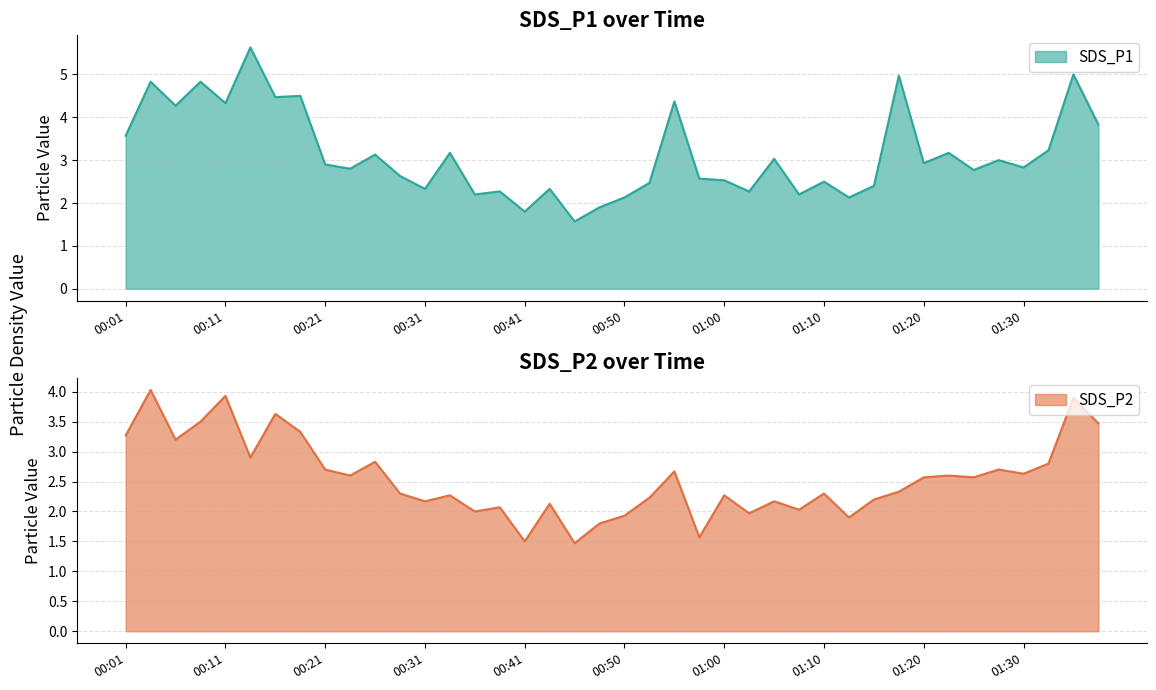

What is the minimum value shown in the chart?

1.5